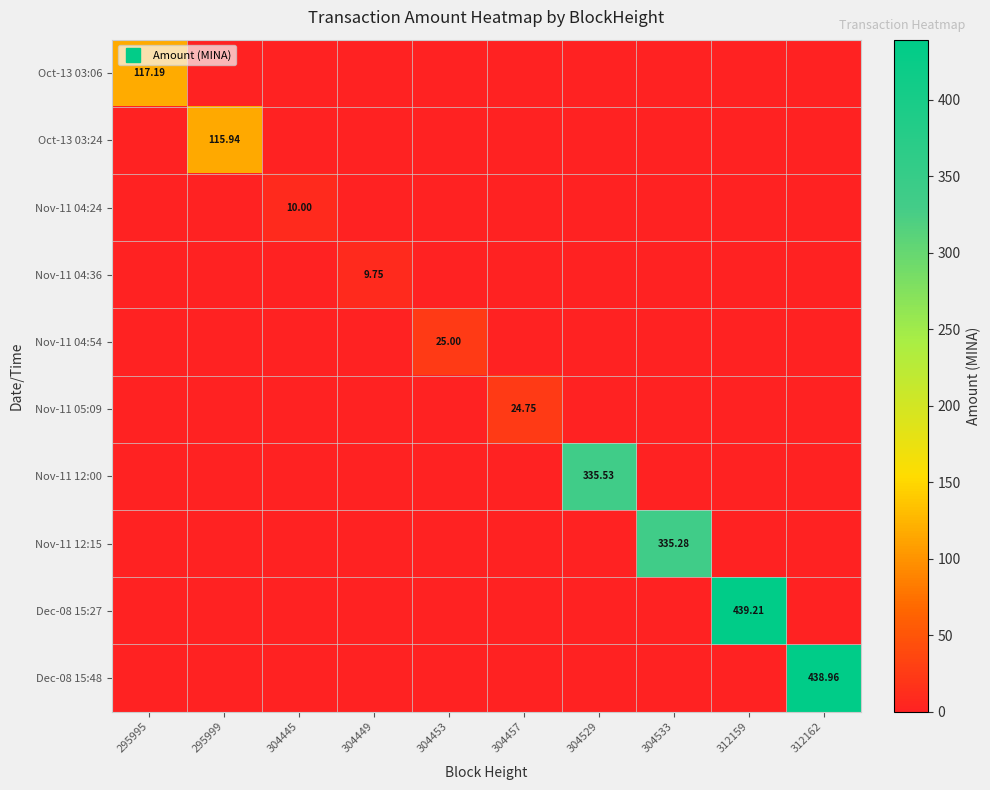

List the labels in order of Oct-13 03:24 value, largest first.

295999, 295995, 304445, 304449, 304453, 304457, 304529, 304533, 312159, 312162